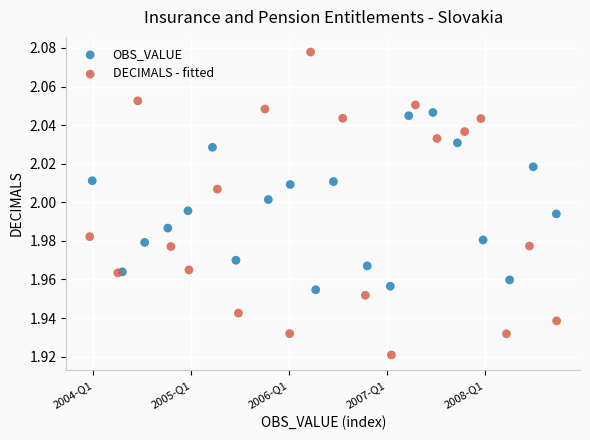

Which series contains the highest Y value?

DECIMALS - fitted